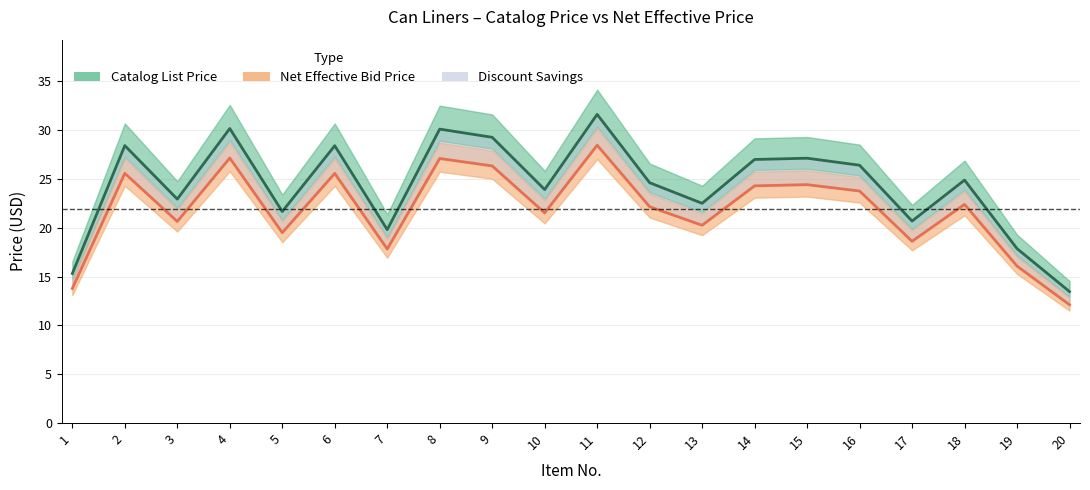

What is the total value across all series at 2?

54.0